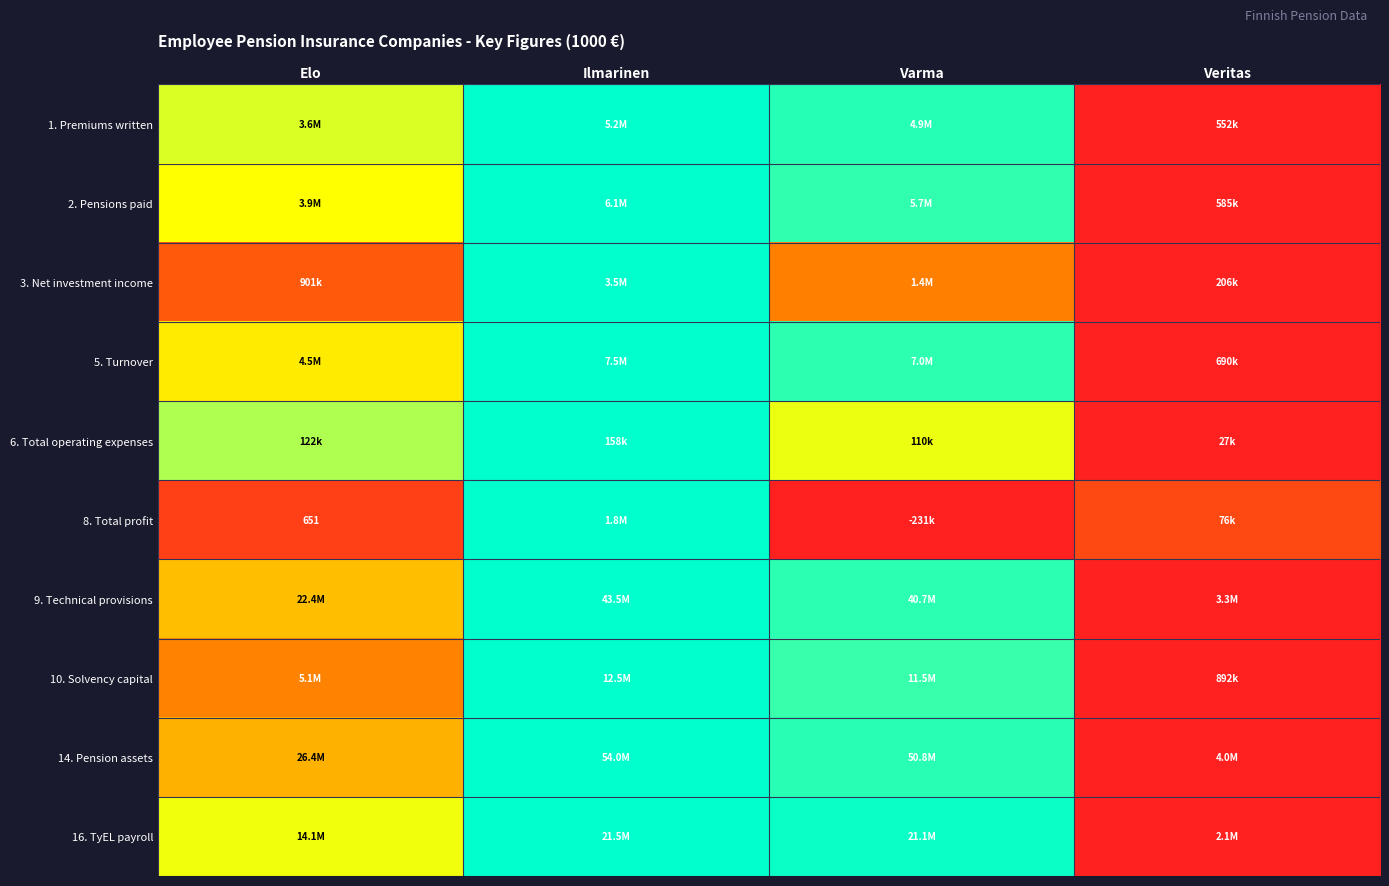

Rank the categories by 8. Total profit value from highest to lowest.

Ilmarinen, Veritas, Elo, Varma